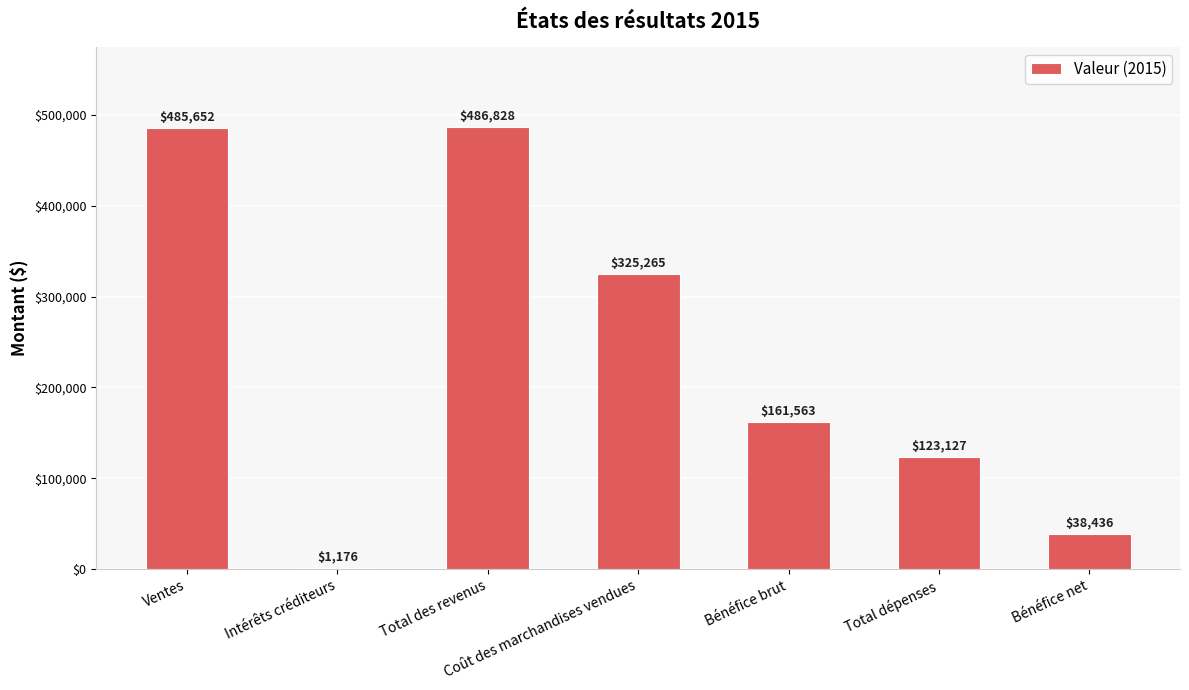

What is the greatest value displayed?

486828.0